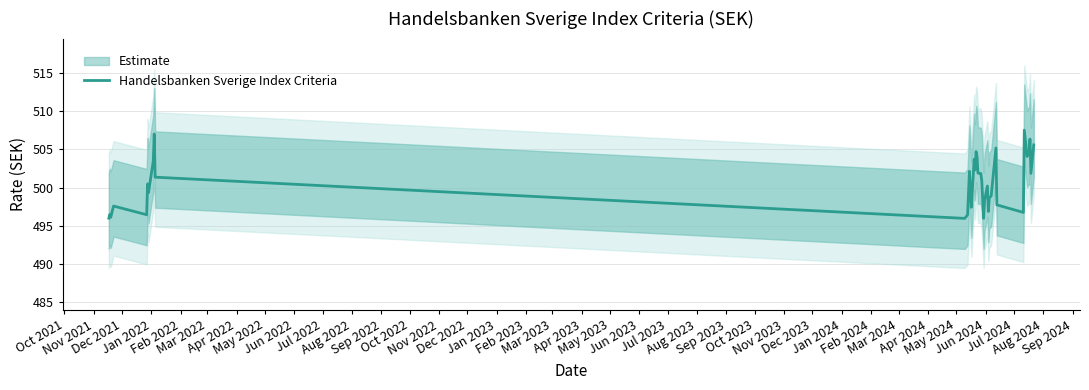

What is the maximum value for Handelsbanken Sverige Index Criteria?

507.5